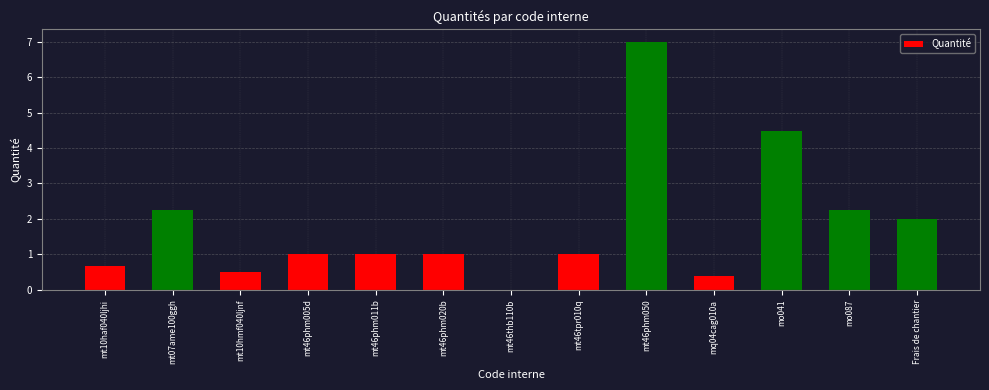

The value at Frais de chantier is 2.0. True or false?

True